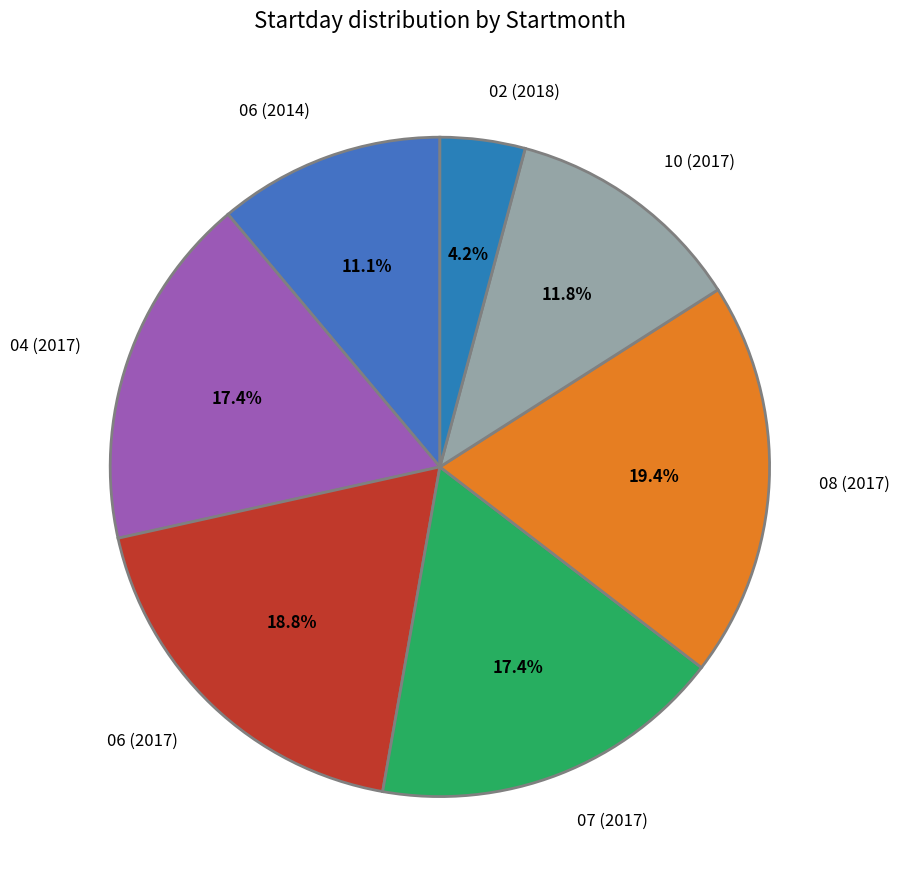

What is the ratio of the value at 08 (2017) to the value at 06 (2017)?

1.0